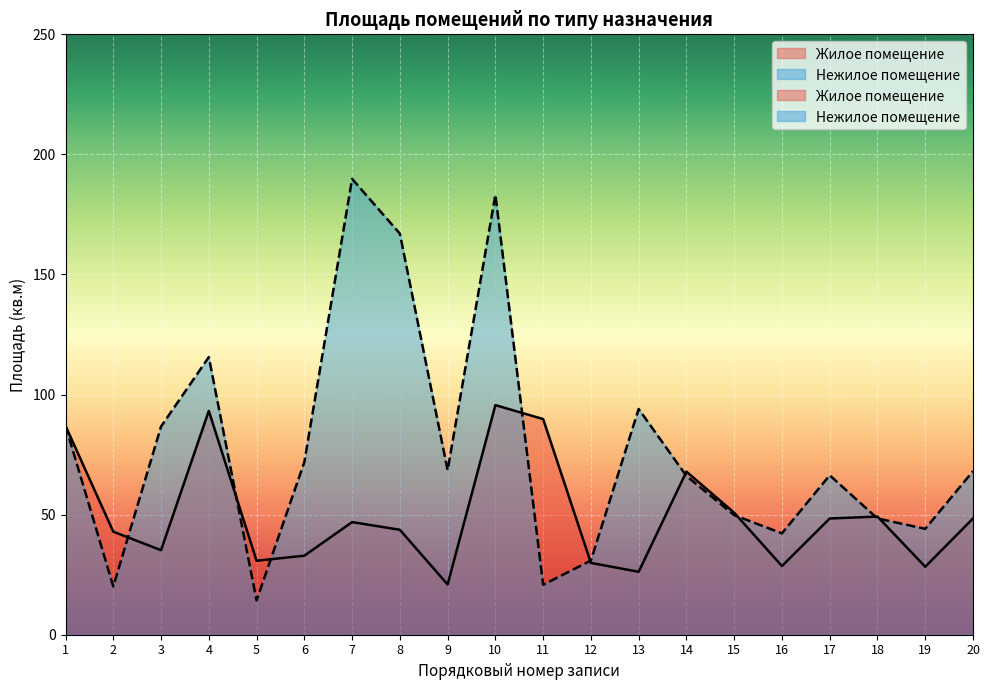

Where is Нежилое помещение nearest to the value 102?

13